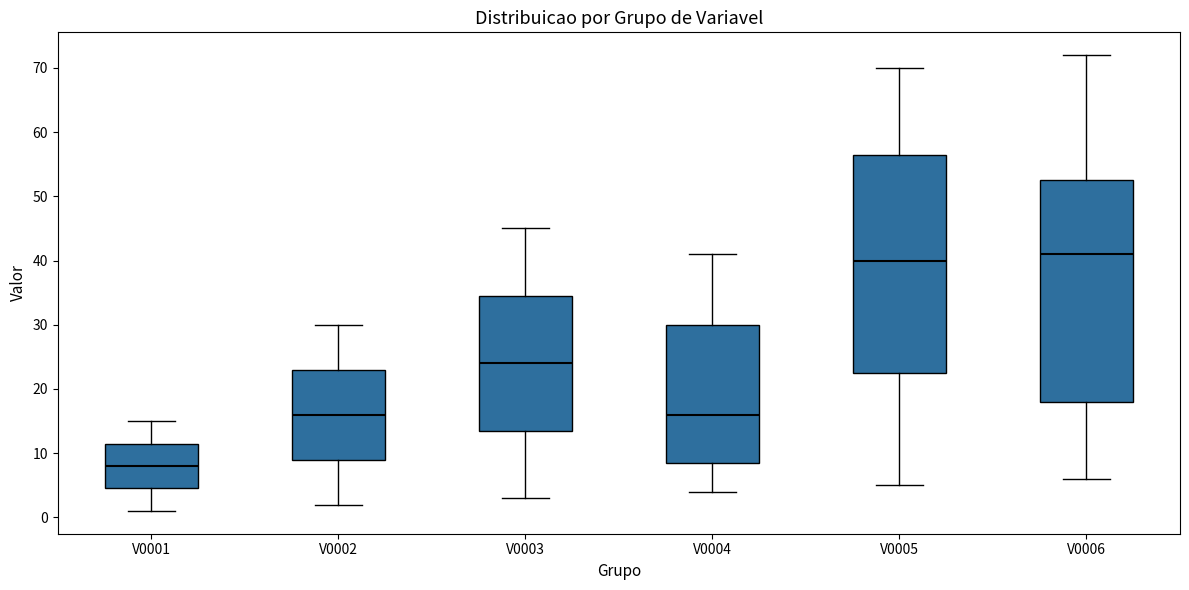

Where is the lower edge of the box for V0006 on the y-axis? The values are not printed on the chart, so give them approximately, as read against the axis.

18